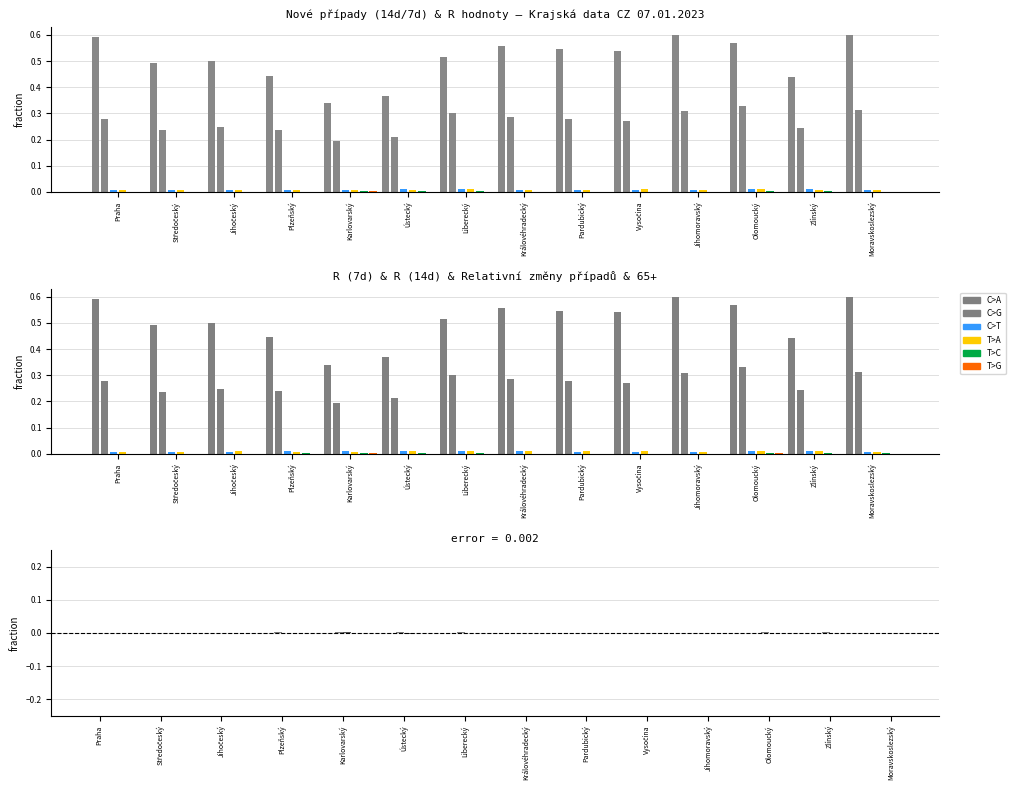

Between Jihočeský and Jihomoravský, which series saw the biggest shift?

C>A